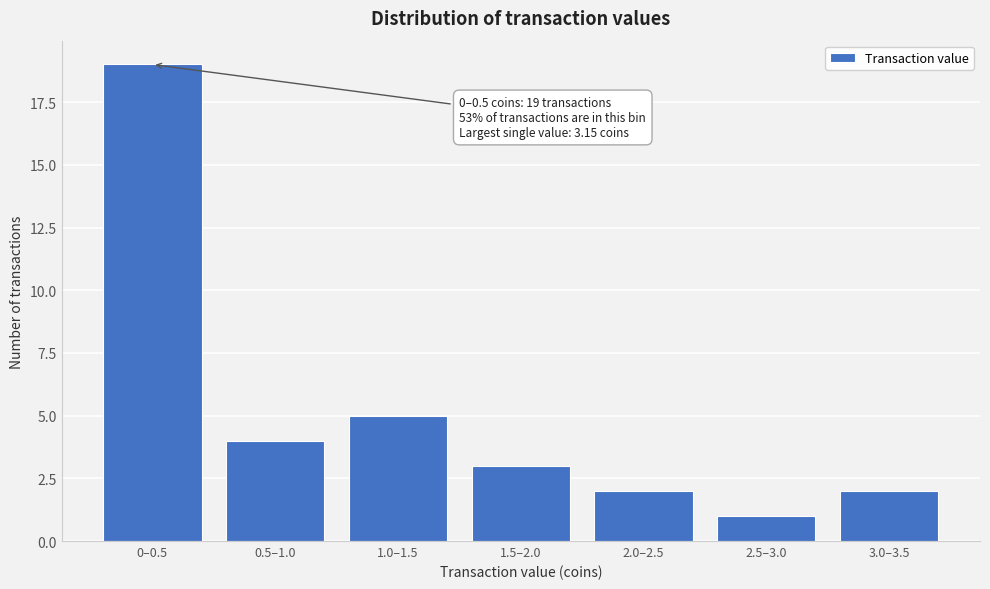

Reading left to right, list all the values displayed in this chart.

0–0.5=19	0.5–1.0=4	1.0–1.5=5	1.5–2.0=3	2.0–2.5=2	2.5–3.0=1	3.0–3.5=2